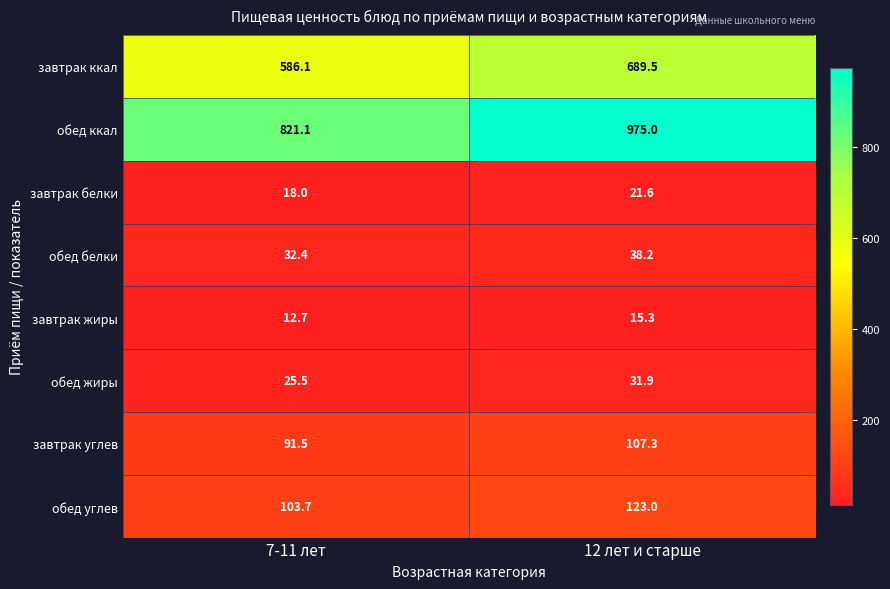

What is the greatest value displayed?

975.0